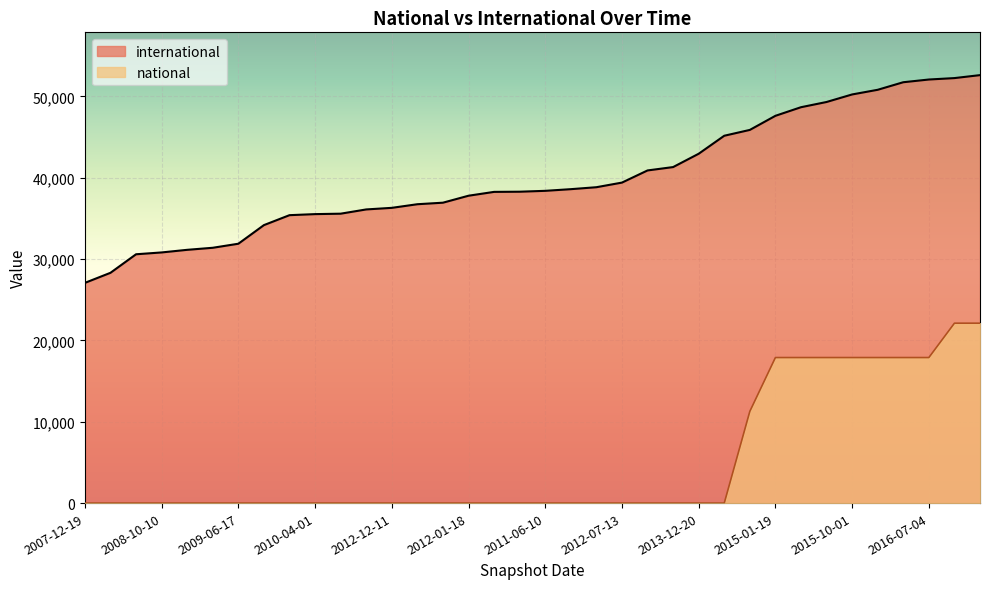

Count the number of categories in the chart.

36